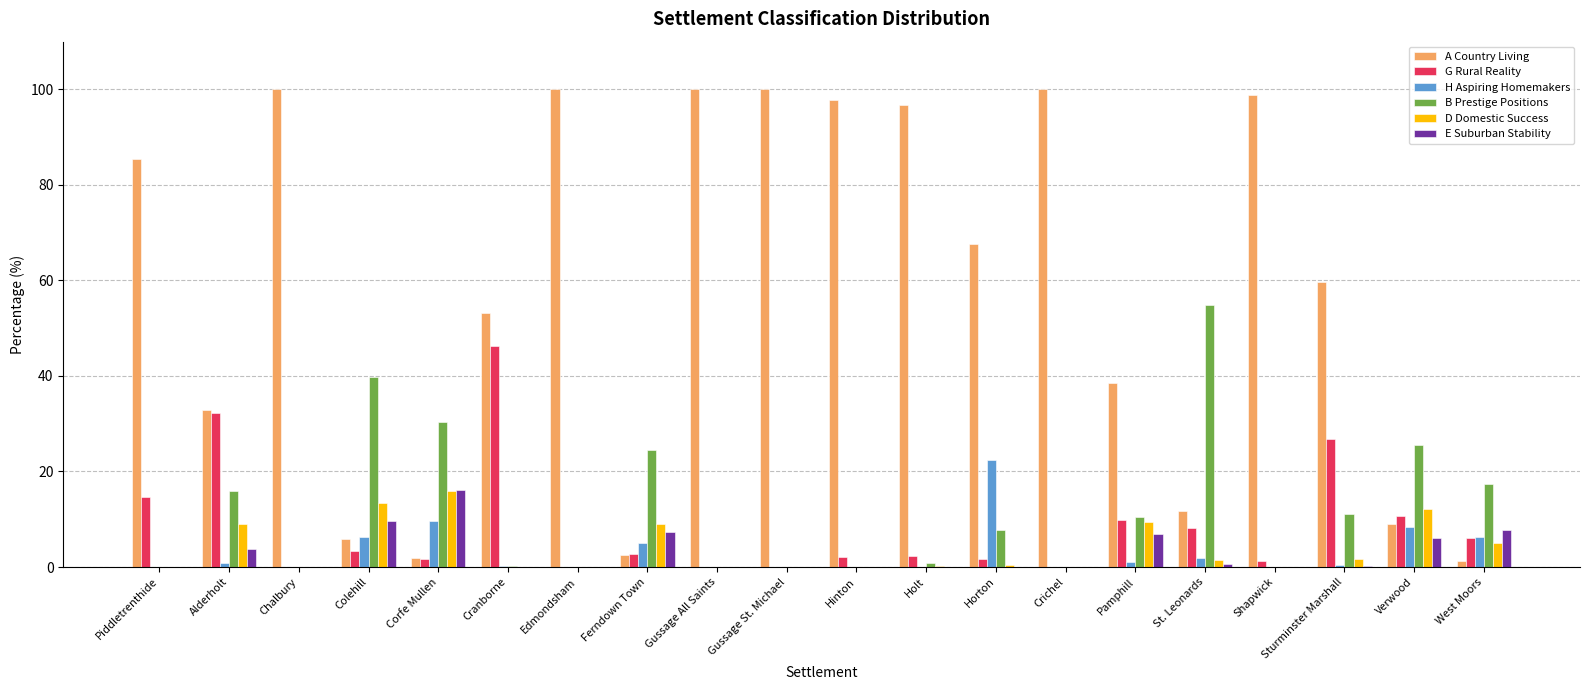

What is the approximate value of D Domestic Success at Ferndown Town?

9.0